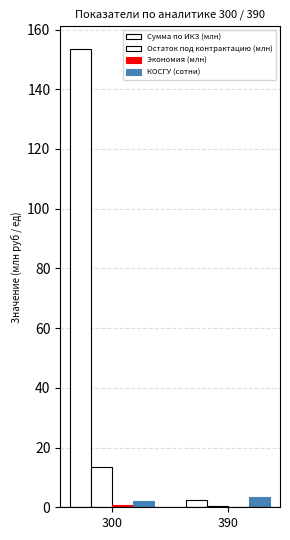

Rank the series by their maximum value, from lowest to highest.

Экономия (млн), КОСГУ (сотни), Остаток под контрактацию (млн), Сумма по ИКЗ (млн)